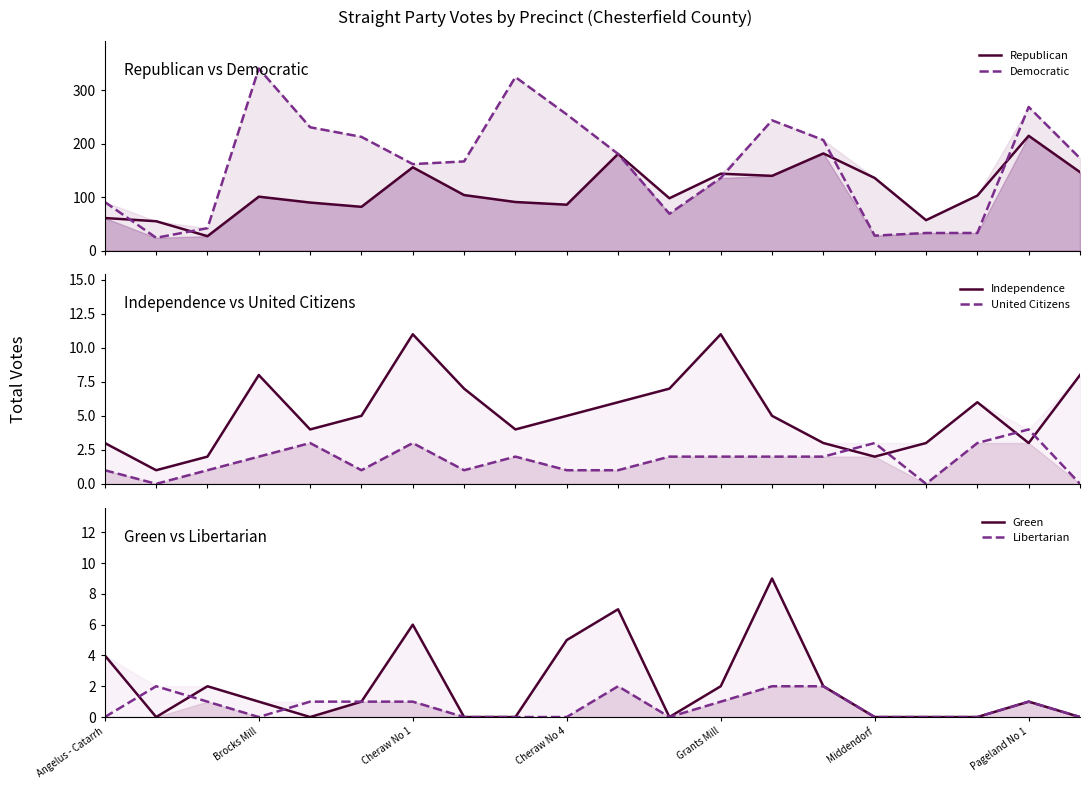

What is the spread (max minus min) of values at 13?

242